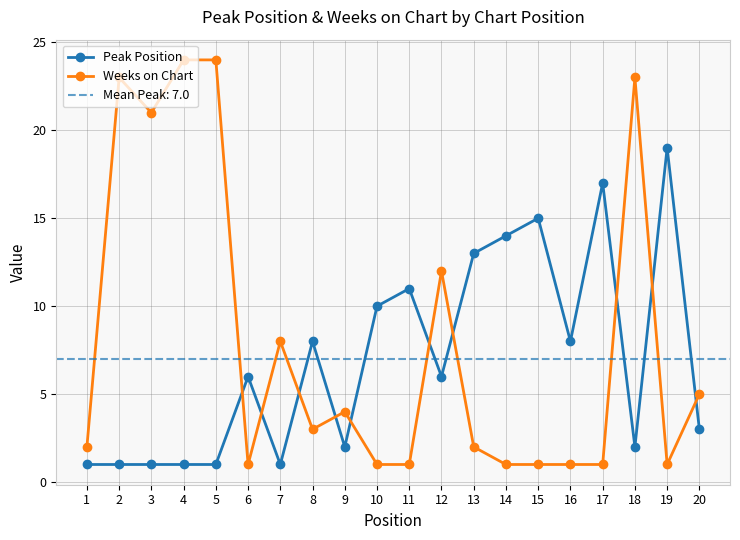

Read the Peak Position value at 19, to the nearest 5.

20